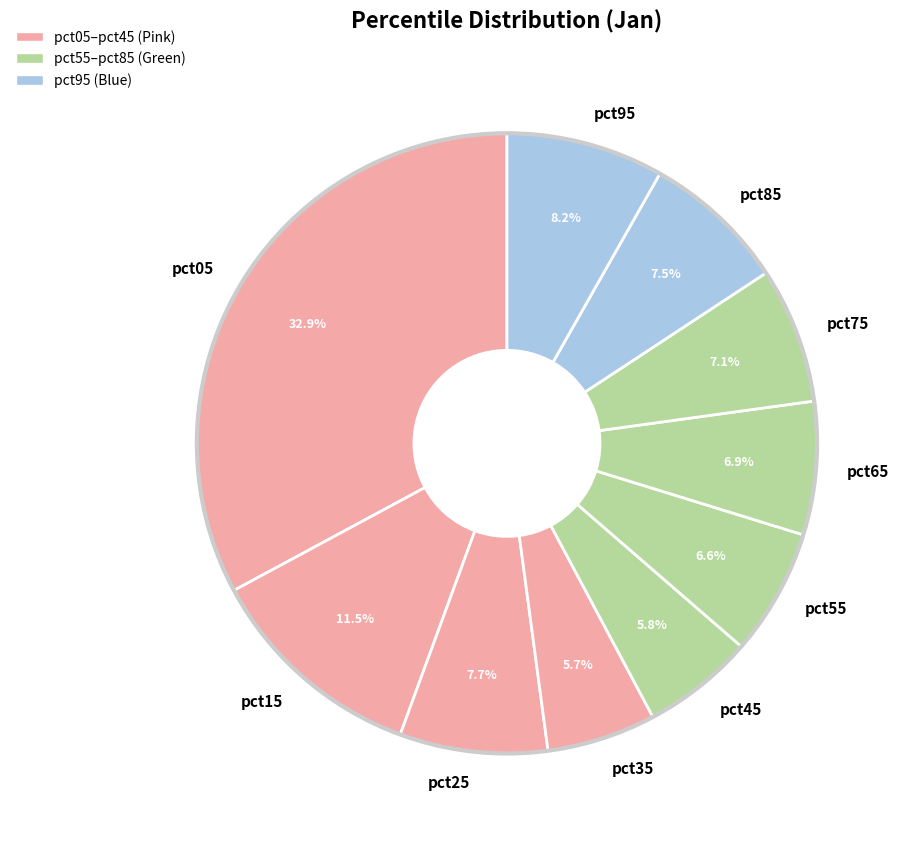

Does pct65 represent more than half of the total?

No